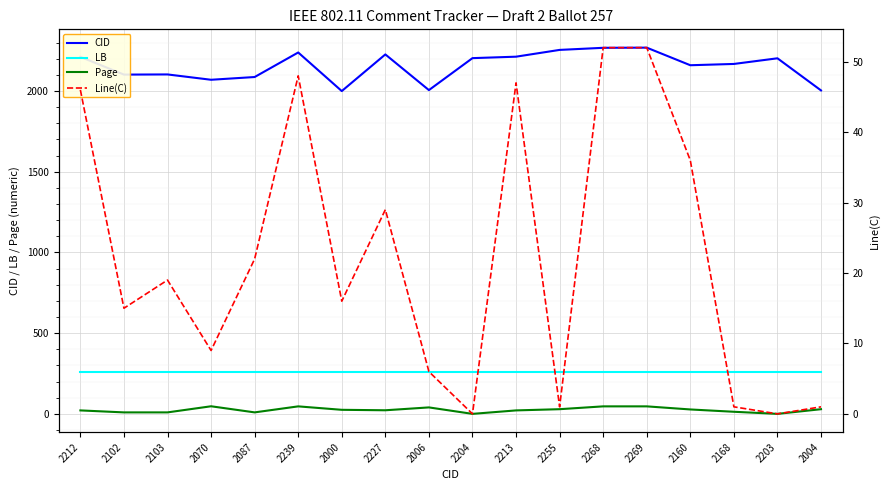

Which series changed the most between 2103 and 2268?

CID